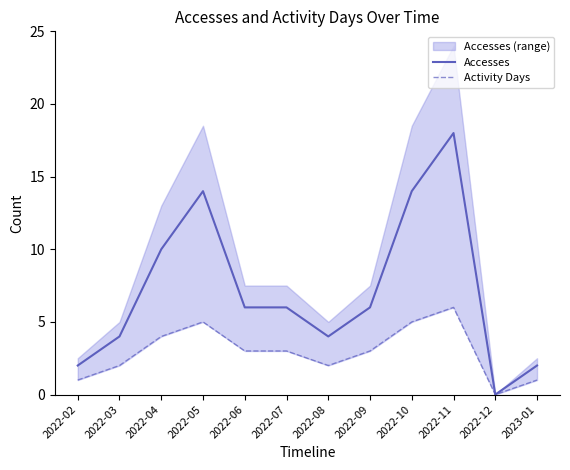

How many lines are shown in the chart?

2